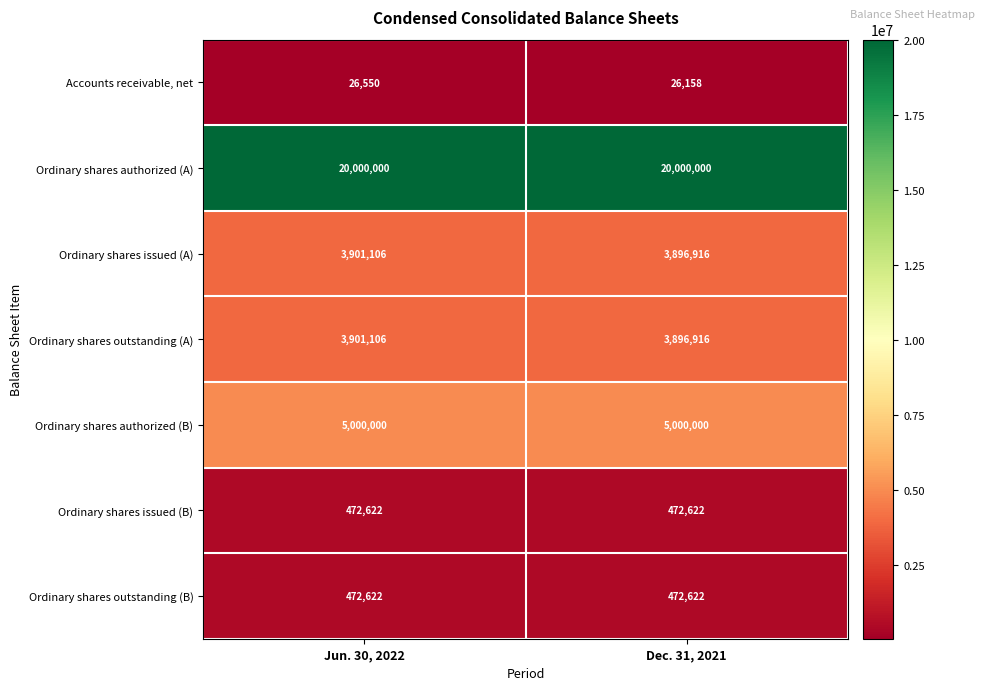

What is the sum of all Ordinary shares outstanding (B) values?

945244